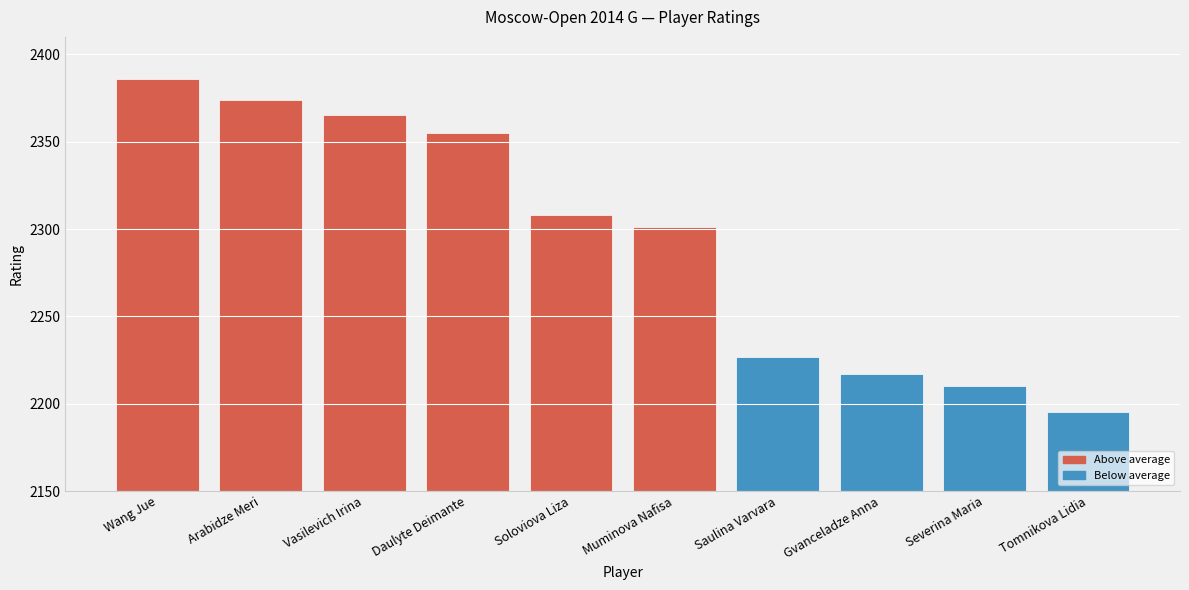

What is the label of the 2nd bar from the left?

Arabidze Meri